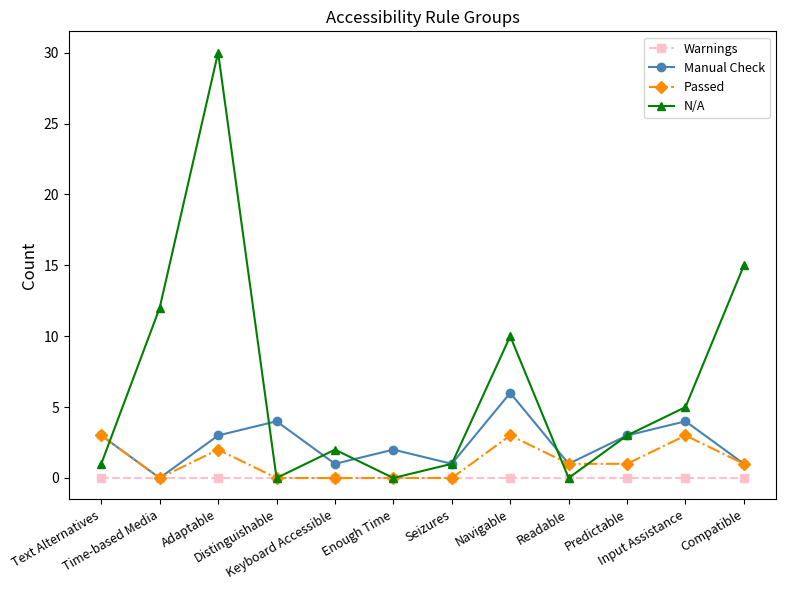

Which series has the widest spread of values?

N/A